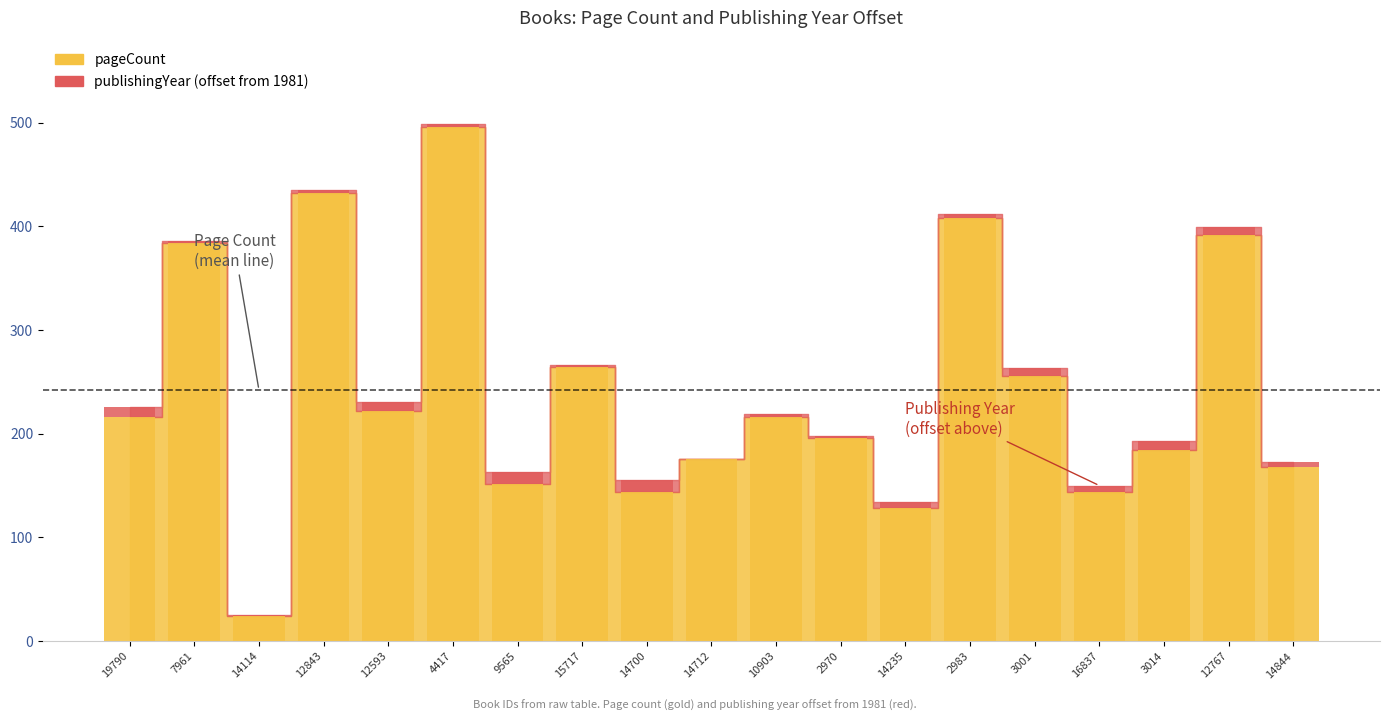

Which series has the largest total across all categories?

pageCount